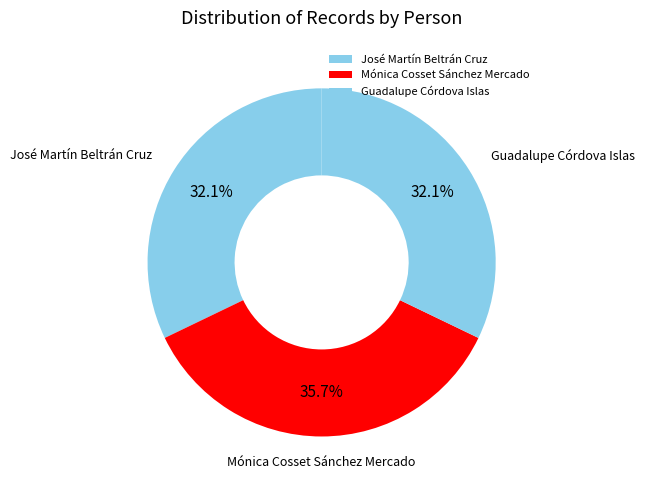

Is José Martín Beltrán Cruz the majority of the pie?

No